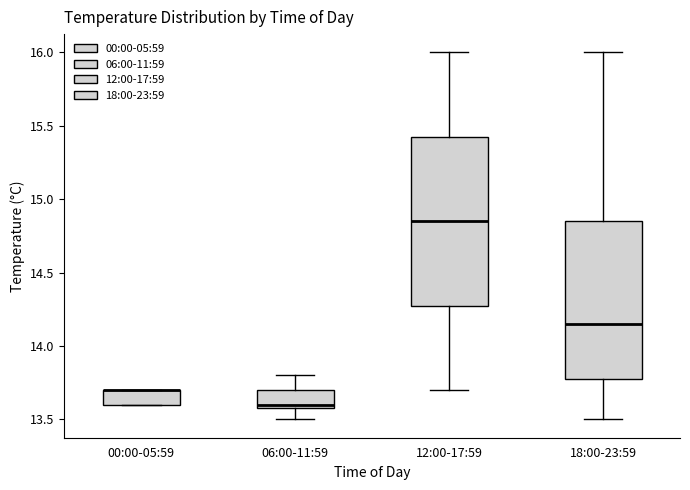

Where is the upper edge of the box for 18:00-23:59 on the y-axis? The values are not printed on the chart, so give them approximately, as read against the axis.

14.85